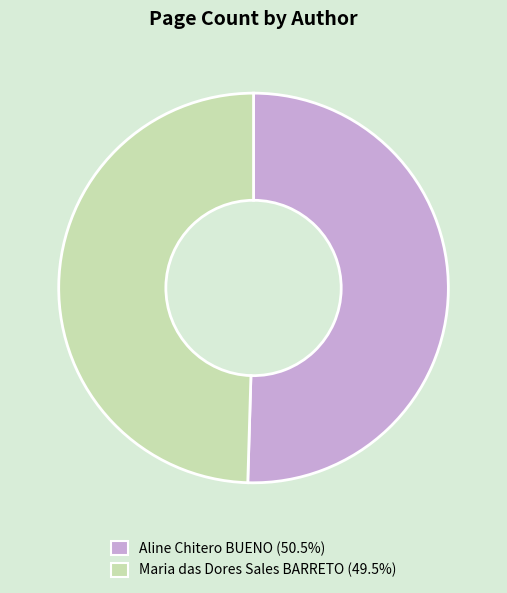

Approximately how many times larger is the value at Maria das Dores Sales BARRETO compared to Aline Chitero BUENO?

1.0